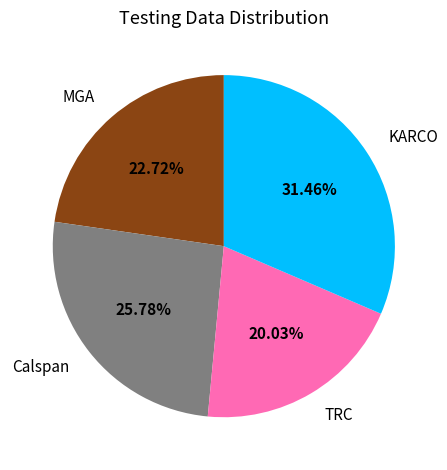

Count the number of slices in the pie.

4